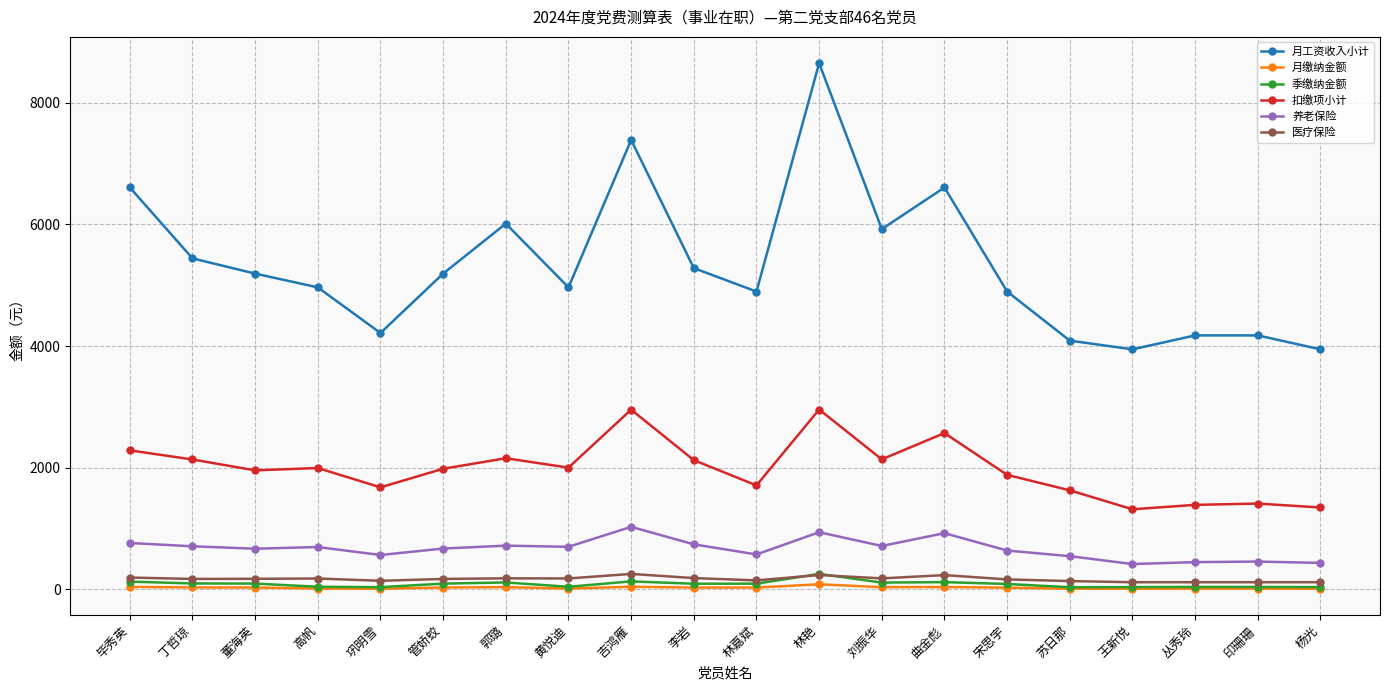

What is the label of the 1st point from the left?

毕秀英